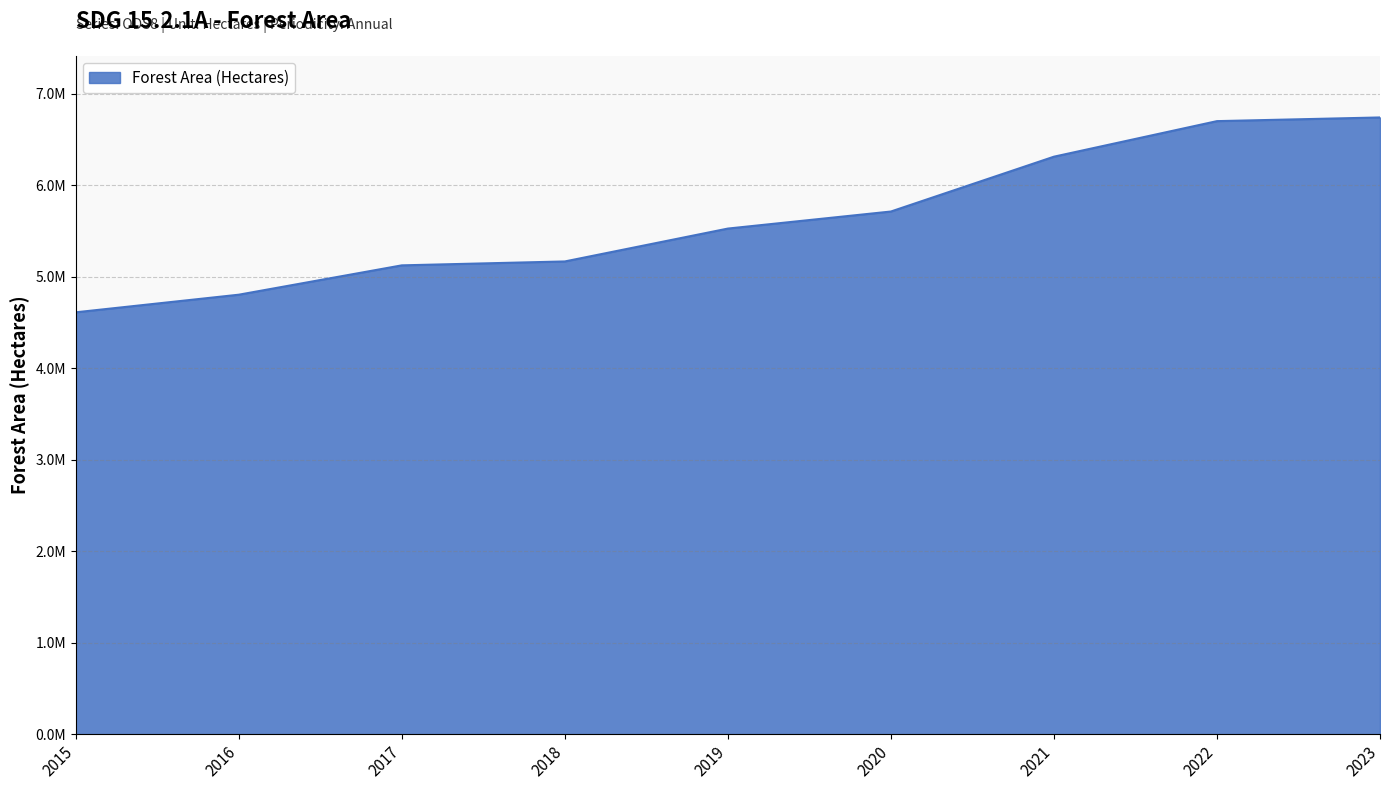

Does the chart have visible grid lines?

Yes